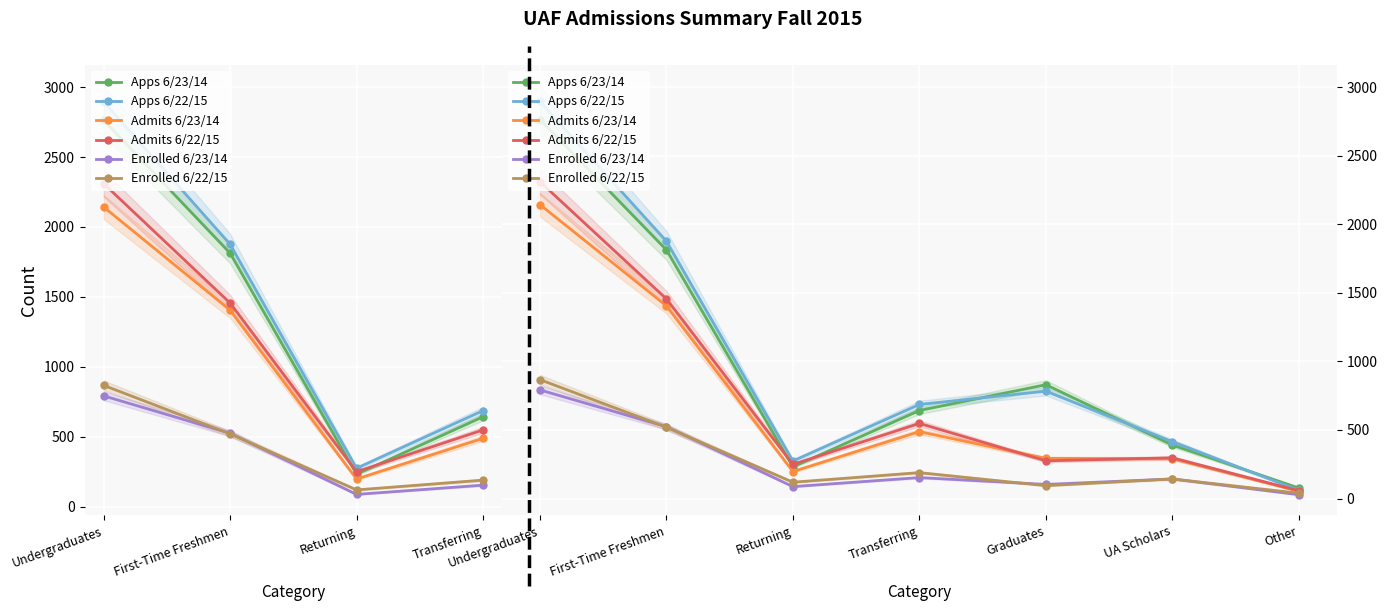

How many interior local peaks does the Admits 6/23/14 series have?

1